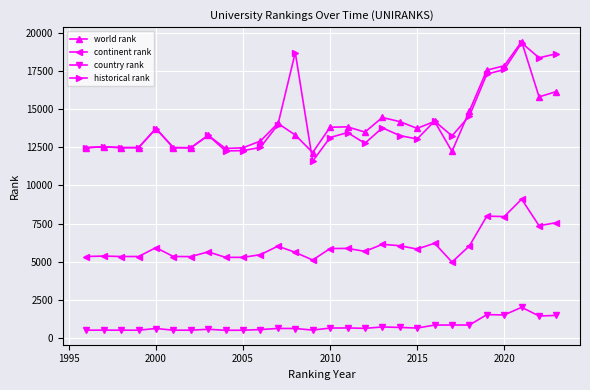

What is the minimum value shown in the chart?

501